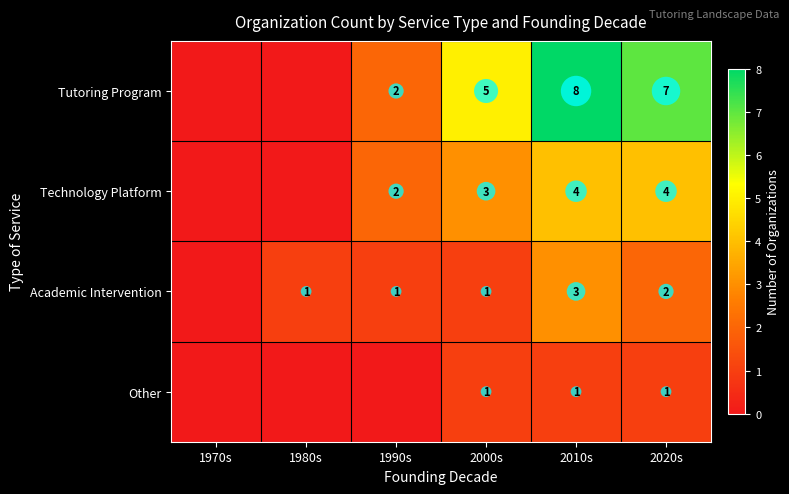

Which series has the largest range (max minus min)?

Tutoring Program